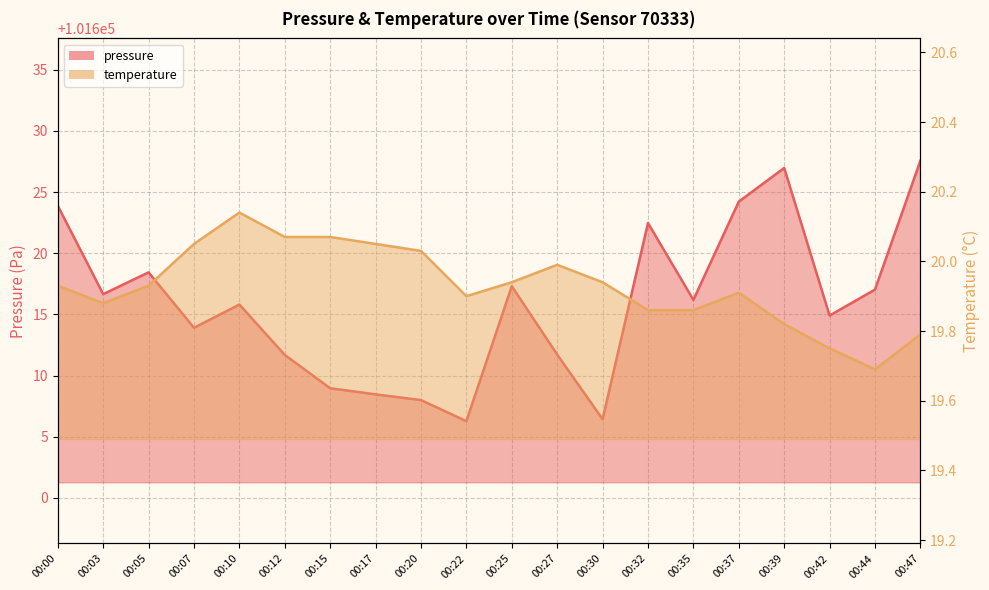

Reading left to right, extract all data points from this chart.

pressure: 101623.9	101616.7	101618.4	101613.9	101615.8	101611.7	101609.0	101608.5	101608.0	101606.3	101617.3	101611.7	101606.4	101622.5	101616.2	101624.2	101627.0	101614.9	101617.0	101627.6
temperature: 19.9	19.9	19.9	20.1	20.1	20.1	20.1	20.1	20.0	19.9	19.9	20.0	19.9	19.9	19.9	19.9	19.8	19.8	19.7	19.8